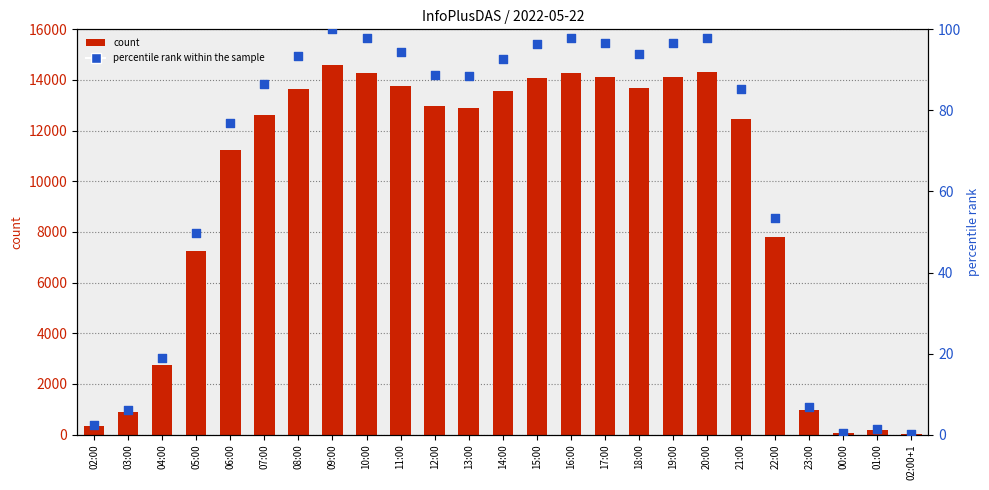

Which series has the largest total across all categories?

count